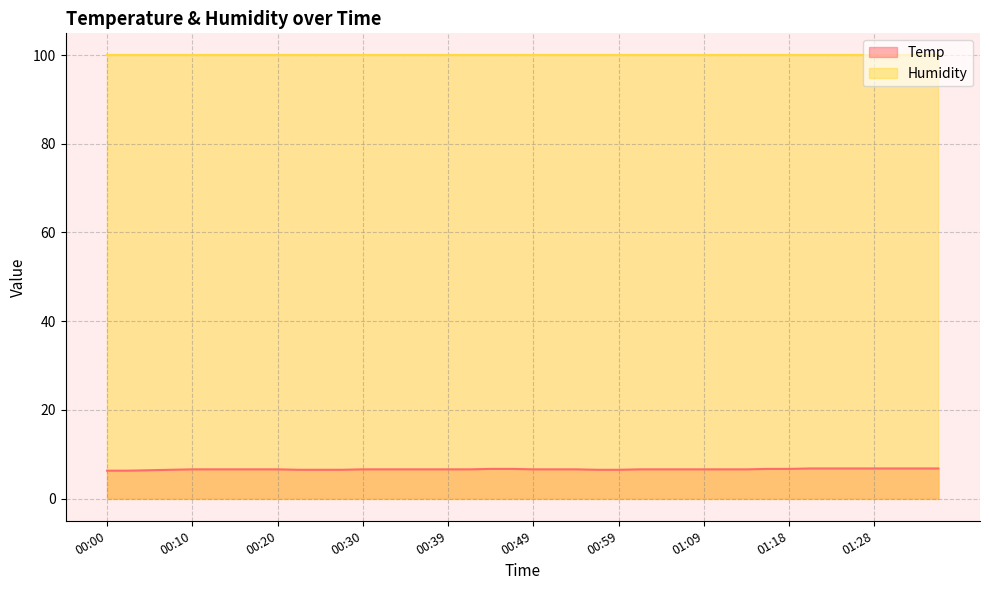

Rank the series by their maximum value, from highest to lowest.

Humidity, Temp